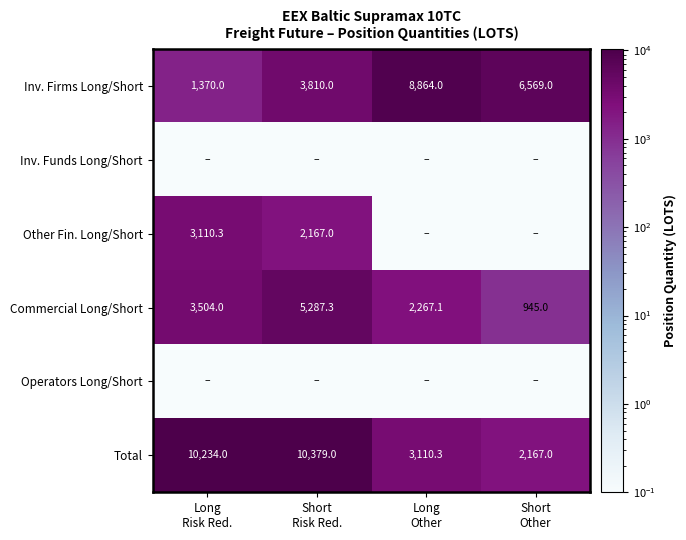

What is the difference between the highest and lowest values at Long
Other?

8864.0